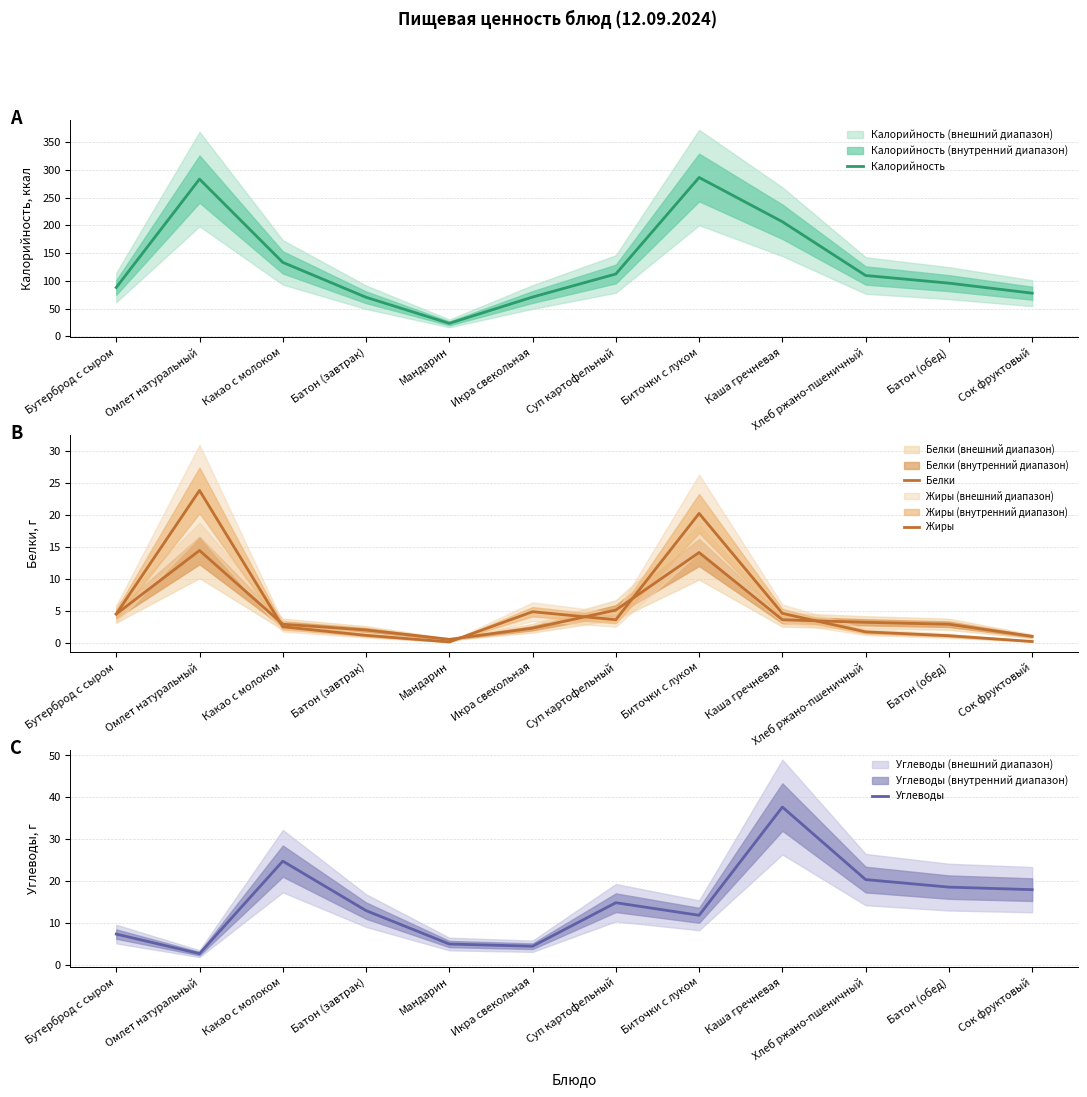

Which series has the largest range (max minus min)?

Калорийность